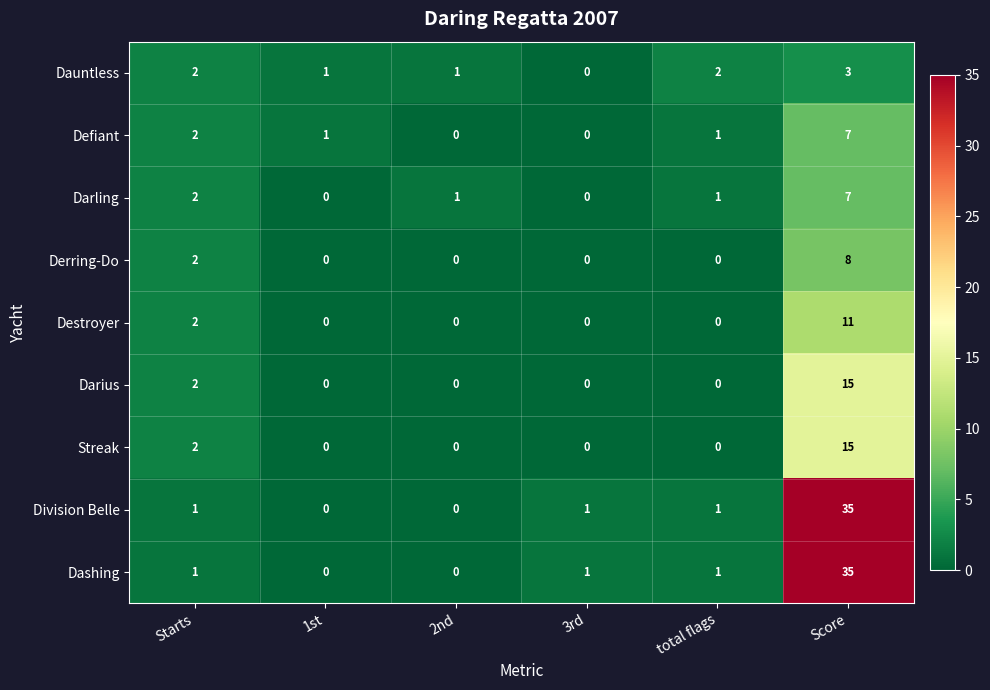

At which category does the chart reach its peak across all series?

Score